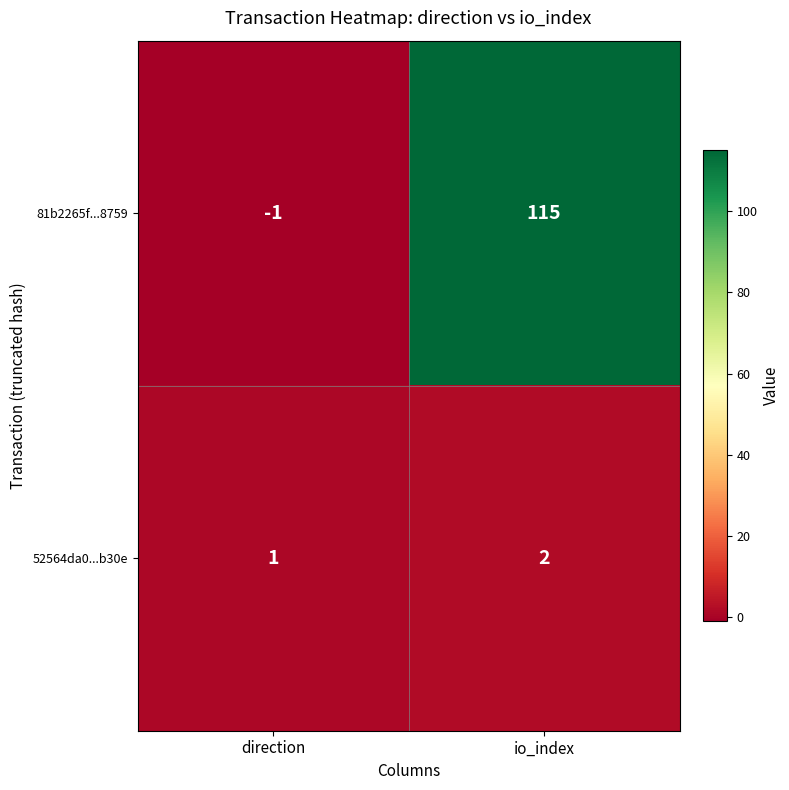

How many series are shown in this chart?

2